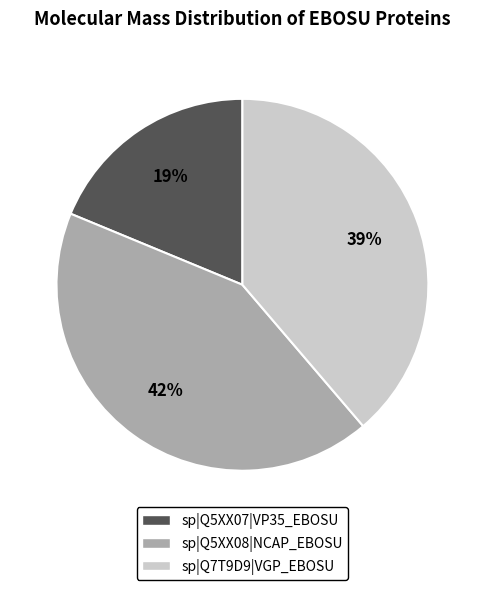

Is the sum of sp|Q5XX07|VP35_EBOSU and sp|Q5XX08|NCAP_EBOSU greater than half?

Yes